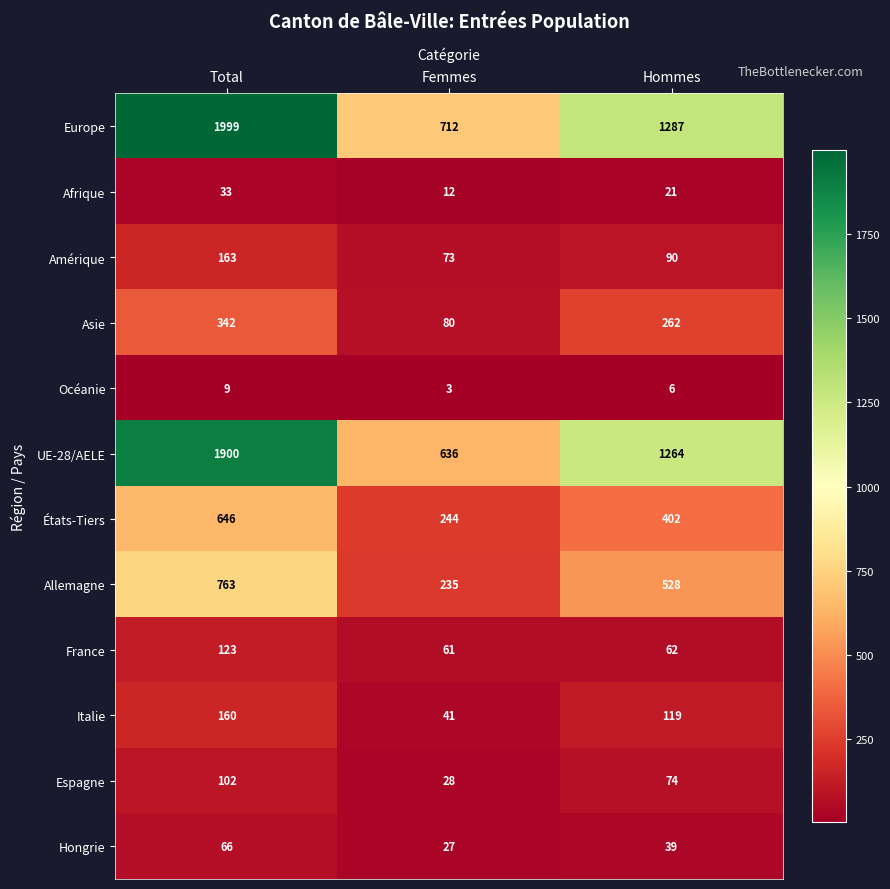

What is the difference between the maximum and minimum values in the États-Tiers series?

402